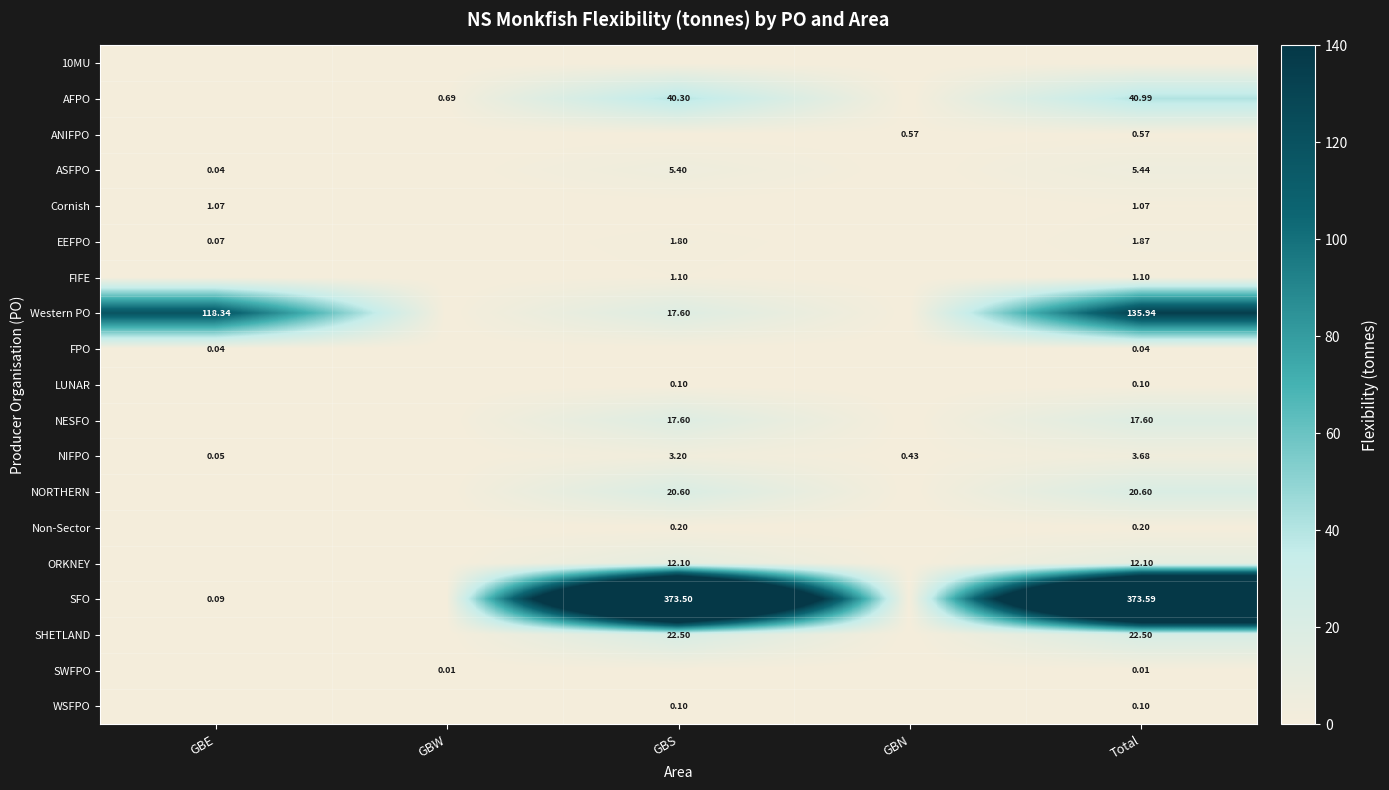

At which label does NORTHERN reach its peak?

GBS